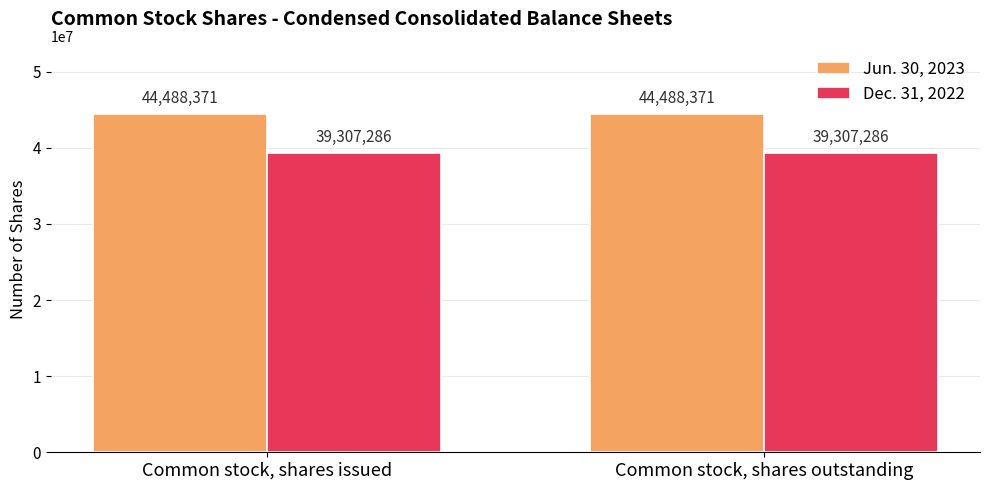

What are all the series names shown in the legend?

Jun. 30, 2023, Dec. 31, 2022